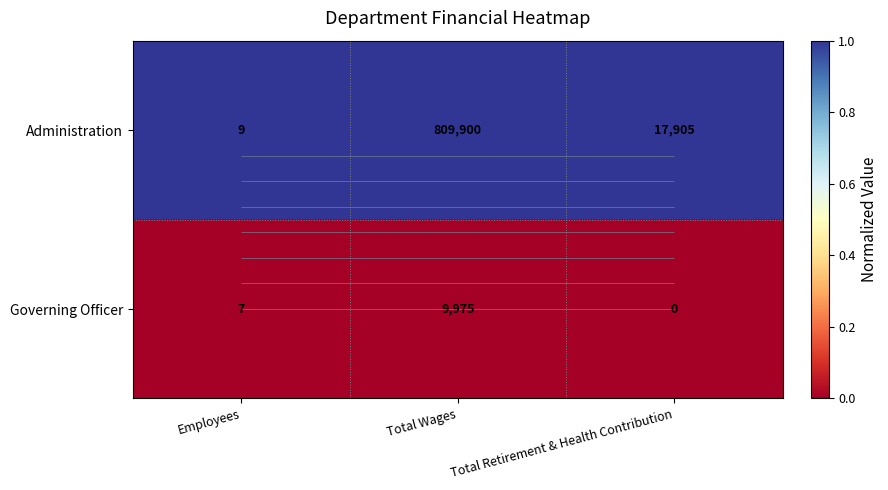

The Administration series shows 2 at Total Wages. True or false?

False